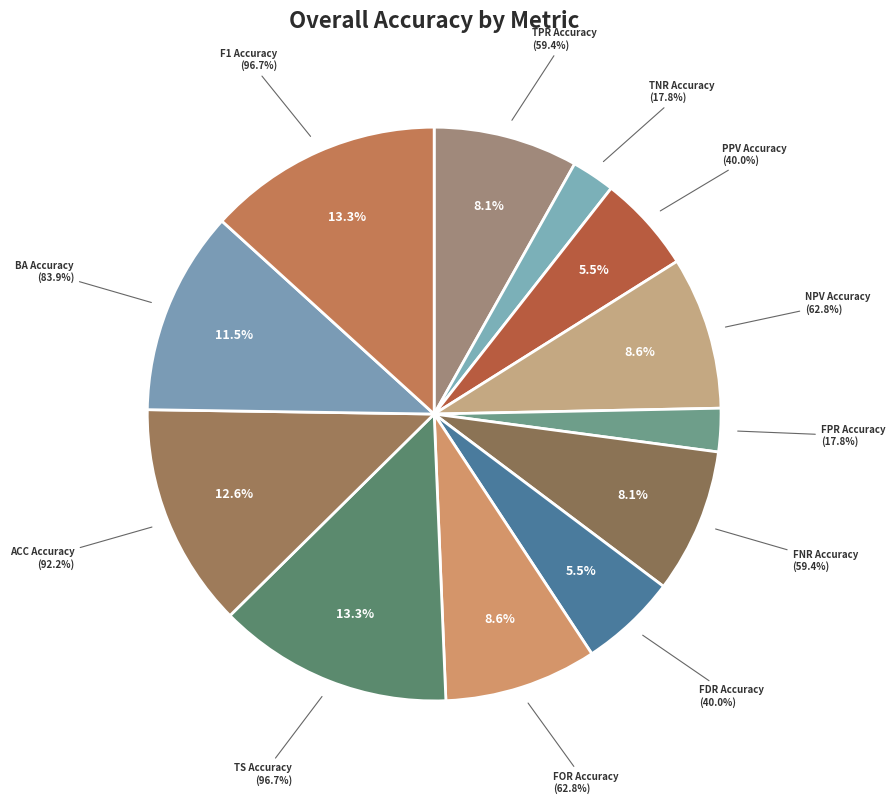

Is F1 Accuracy the majority of the pie?

No